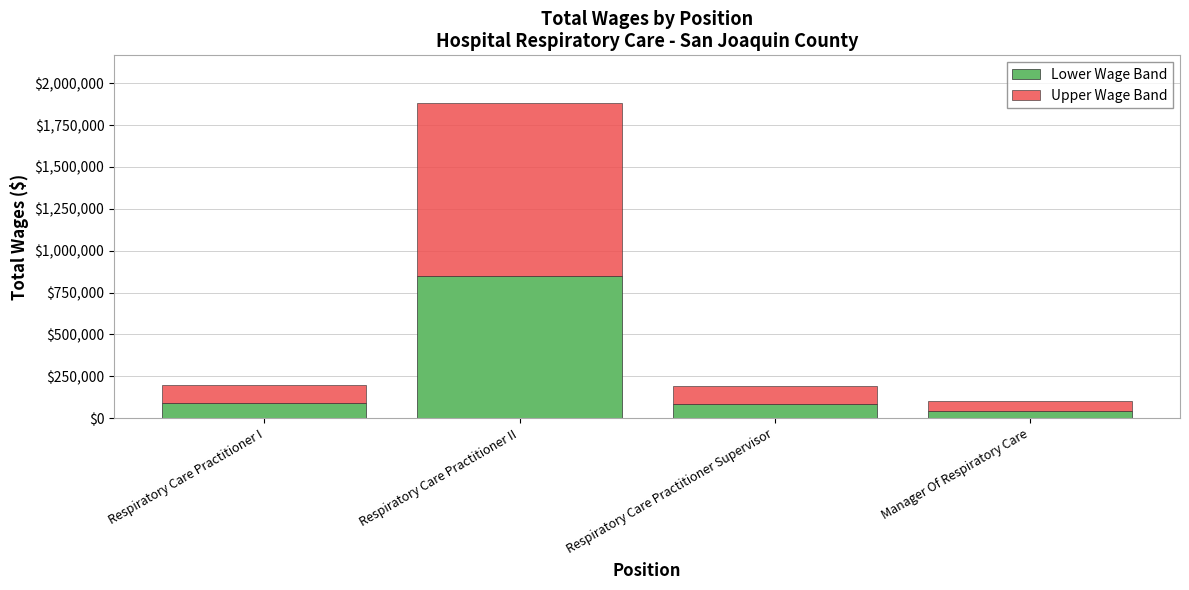

At which label does Lower Wage Band first exceed 90007?

Respiratory Care Practitioner I